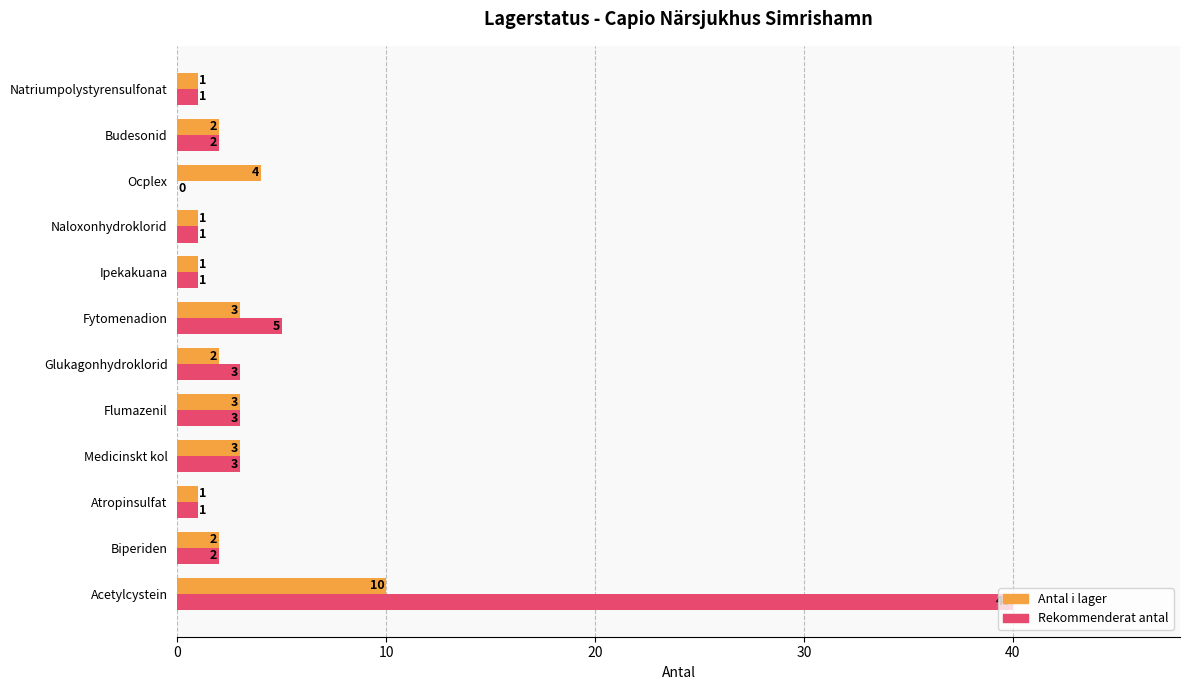

How many Antal i lager values are between 1 and 3?

10